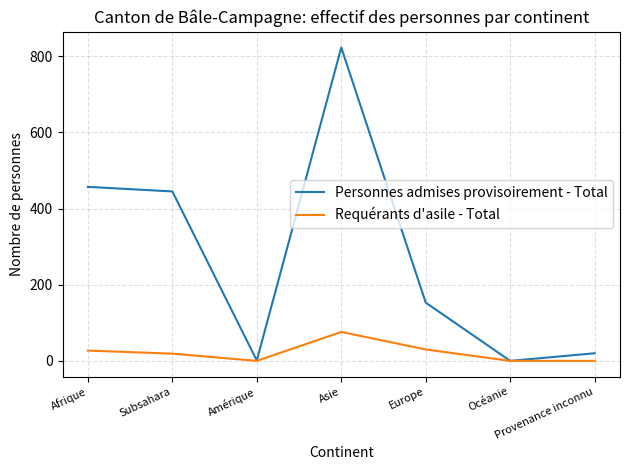

List the series in order of their peak value, highest first.

Personnes admises provisoirement - Total, Requérants d'asile - Total